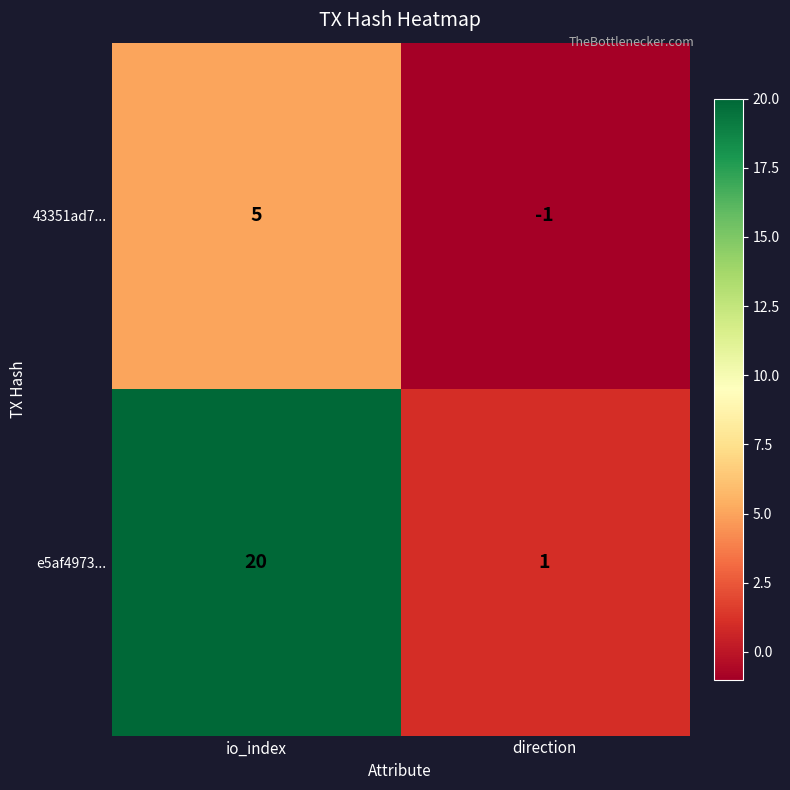

True or false: 43351ad7... has a value of 5 at io_index.

True